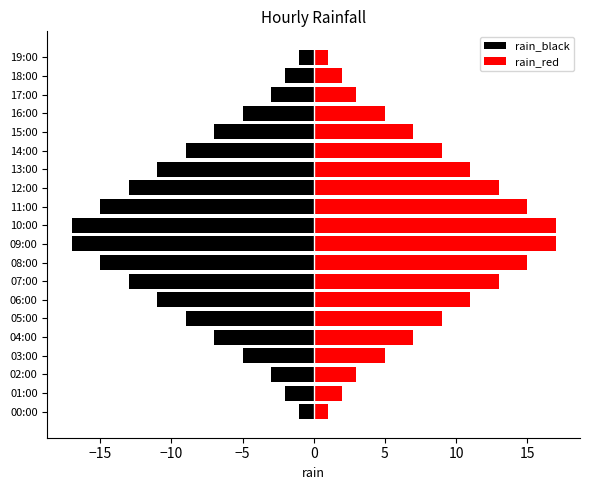

The rain_red series shows 2 at 18:00. True or false?

True